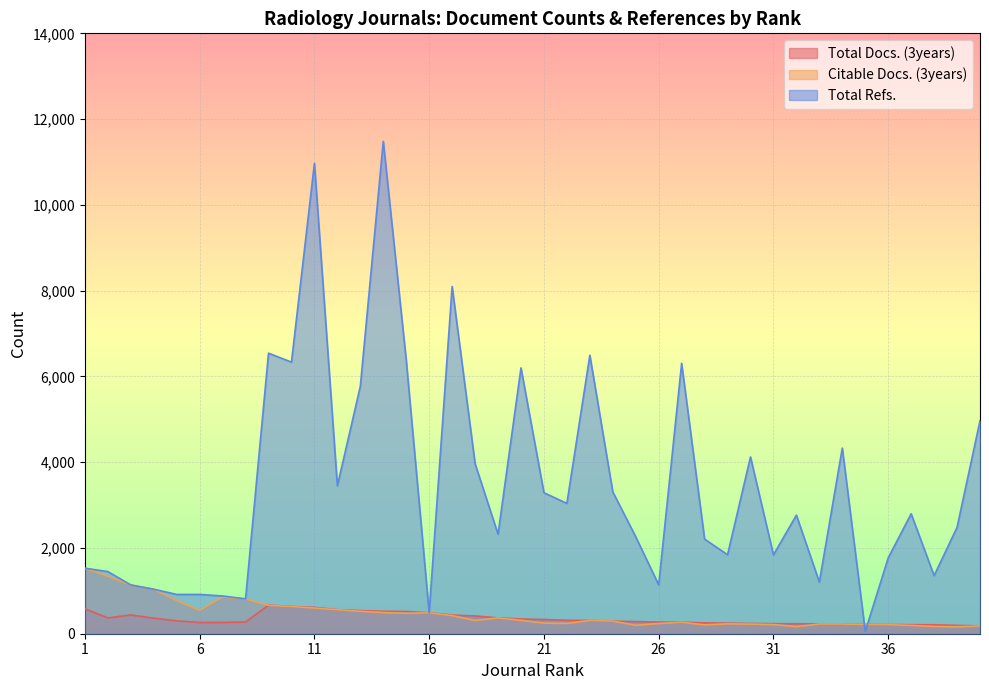

Is it true that Citable Docs. (3years) equals 831 at 14?

False